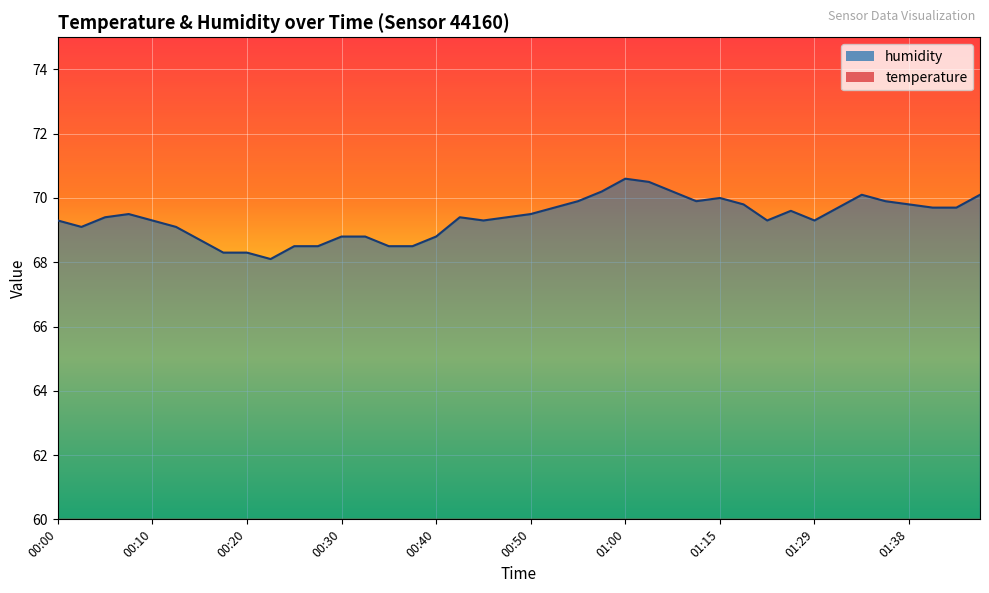

What value does the humidity series have at 00:40?

68.8